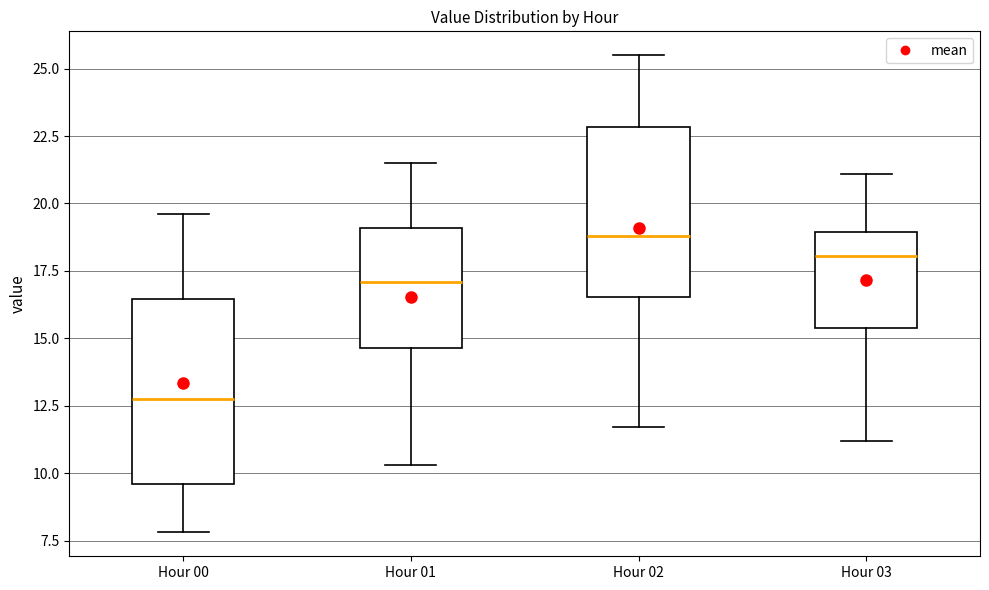

Which box has the lowest median line?

Hour 00